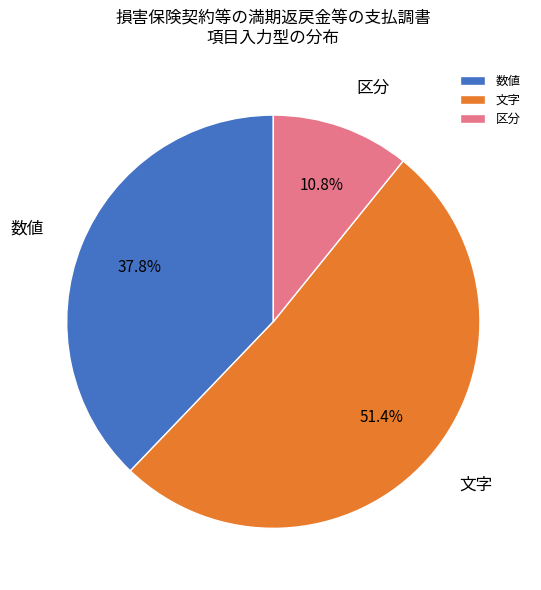

Does 区分 account for over 50% of the chart?

No